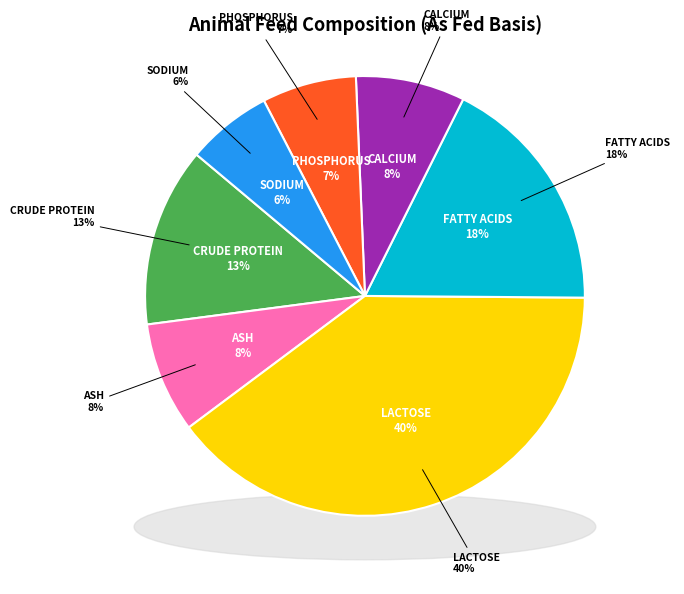

Rank the categories by value from highest to lowest.

Lactose, Fatty acids, Crude protein, Ash, Calcium, Phosphorus, Sodium